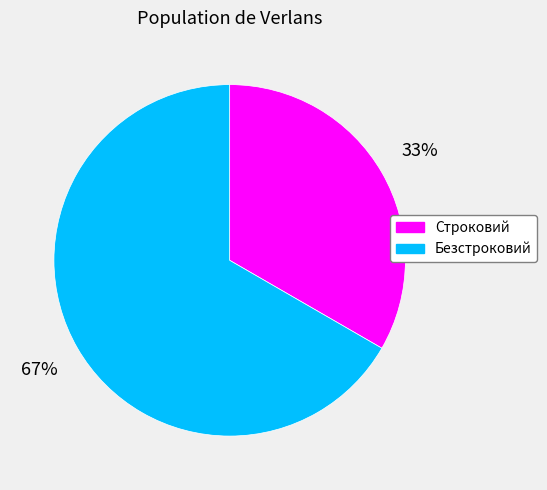

How many segments does this pie chart have?

2